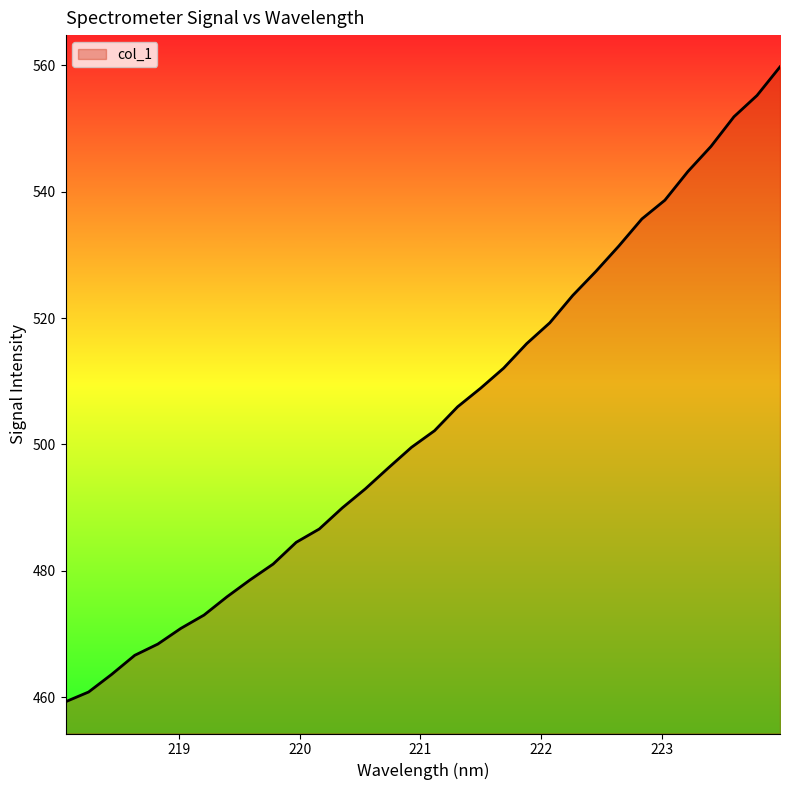

What is the greatest value displayed?

559.7